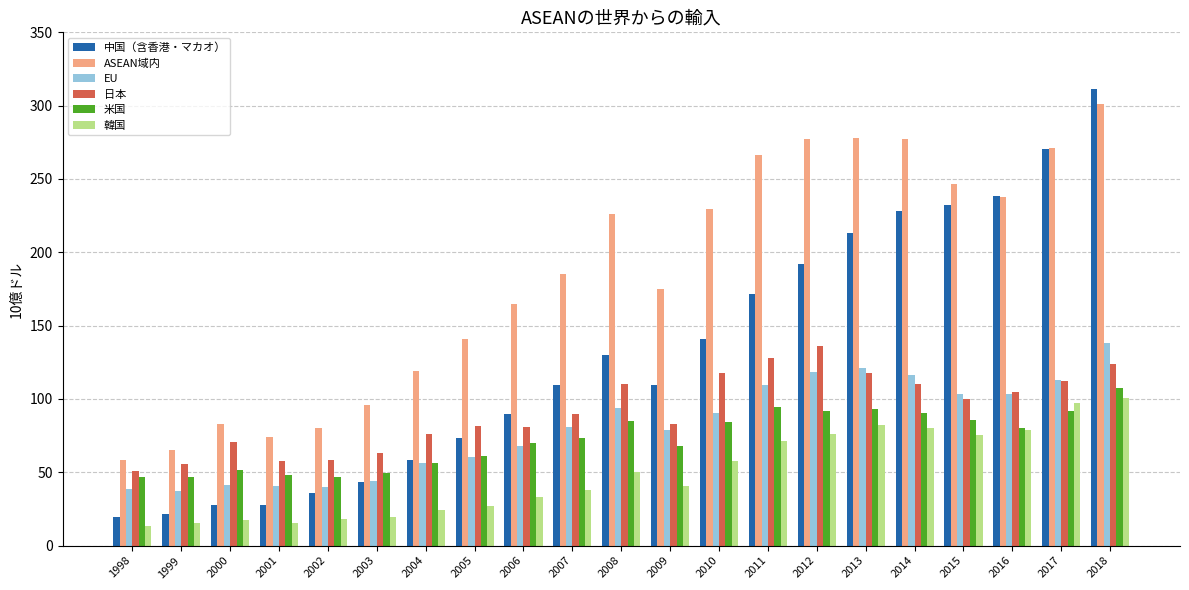

Is it true that 日本 equals 75.3 at 2011?

False